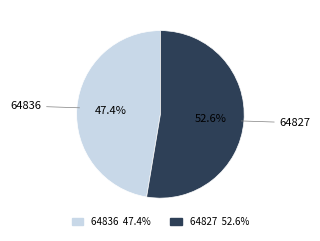

What percentage is NOT represented by 64836?

52.6%